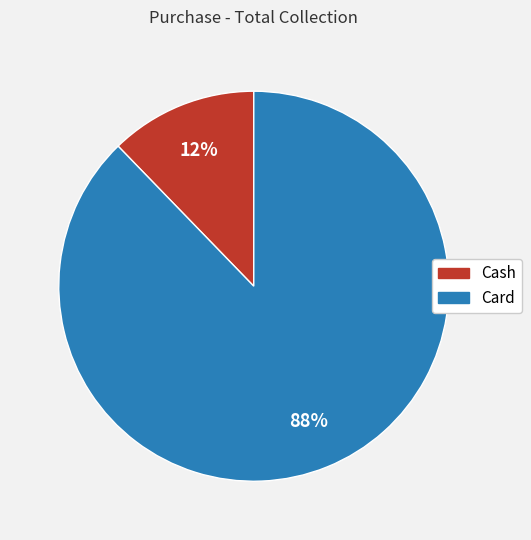

To the nearest percent, what is the combined percentage of Cash and Card?

100%